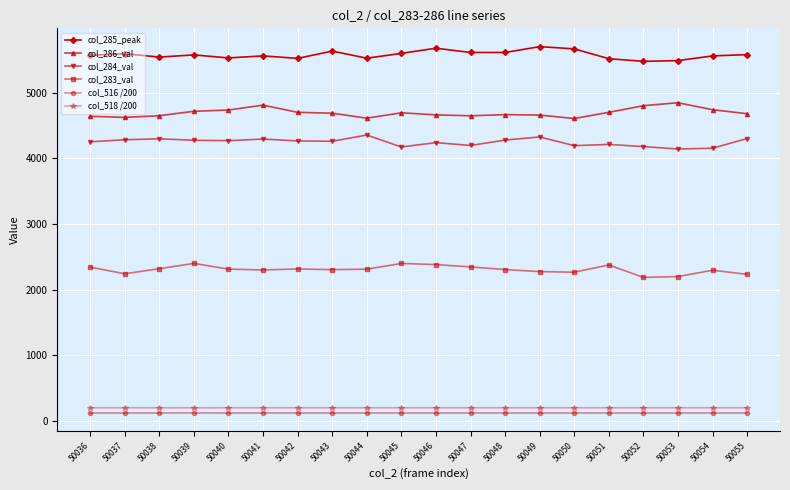

What is the lowest value of the col_286_val series?

4609